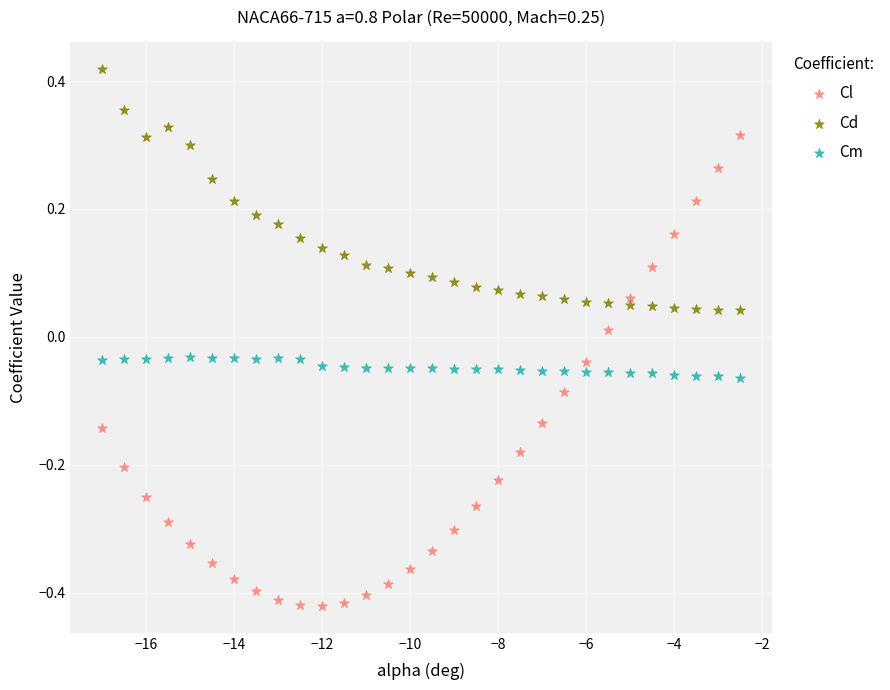

Across all data points, what is the range of Y values (max minus min)?

0.8